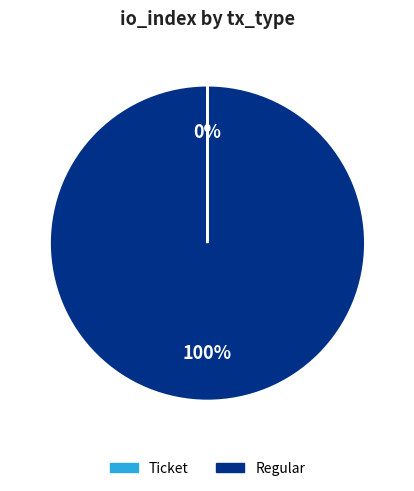

Which category has the biggest portion of the pie?

Regular